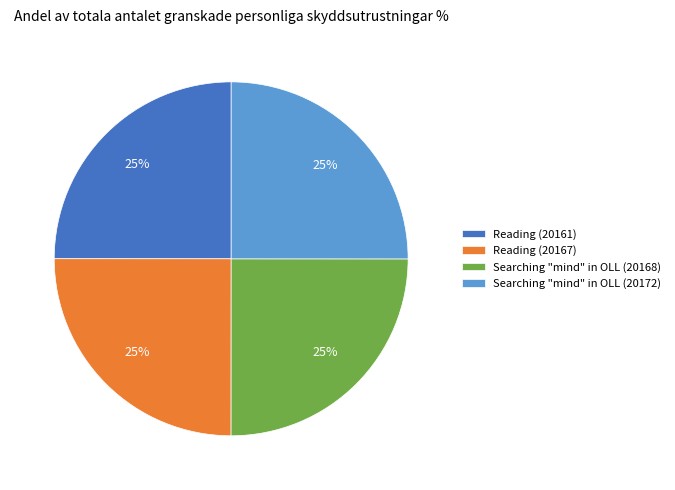

To the nearest percent, what portion does Reading (20167) represent?

25%